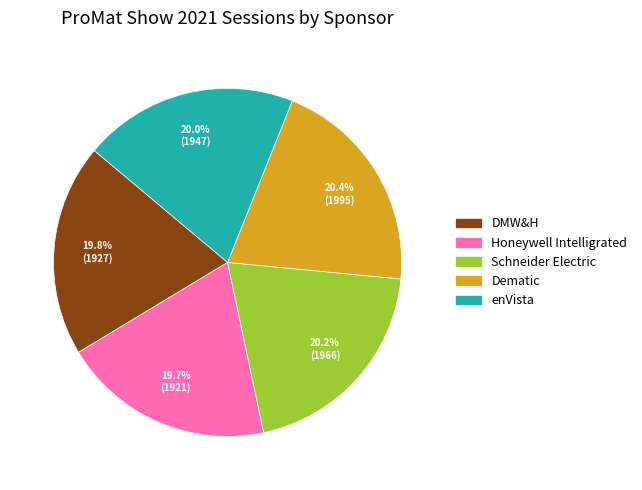

The Dematic slice represents 20% of the pie. True or false?

True